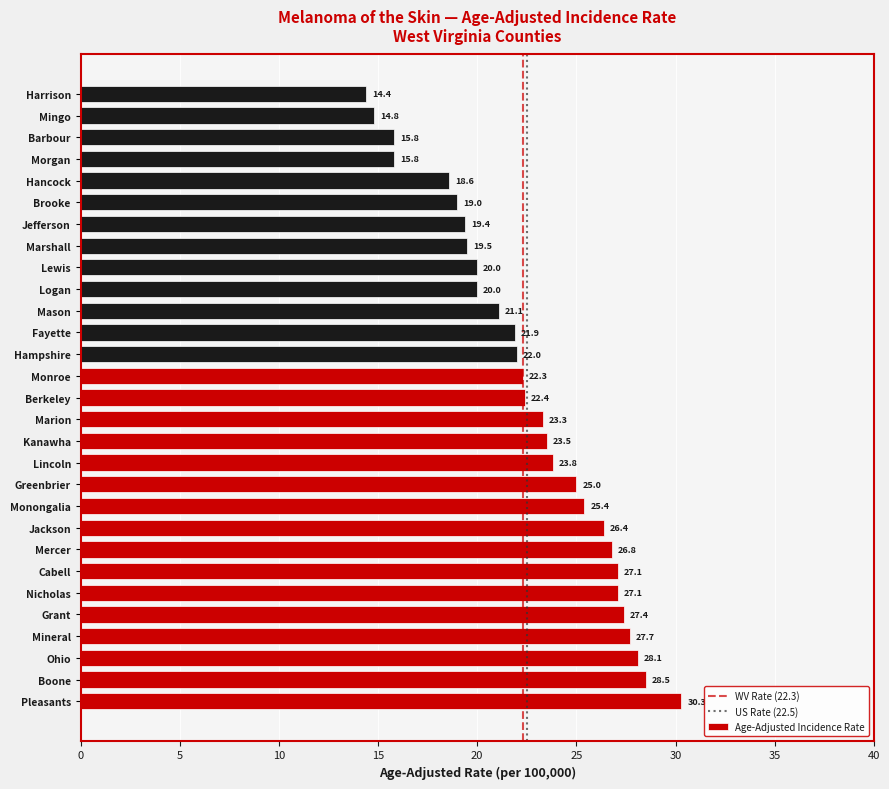

Count the number of categories in the chart.

29